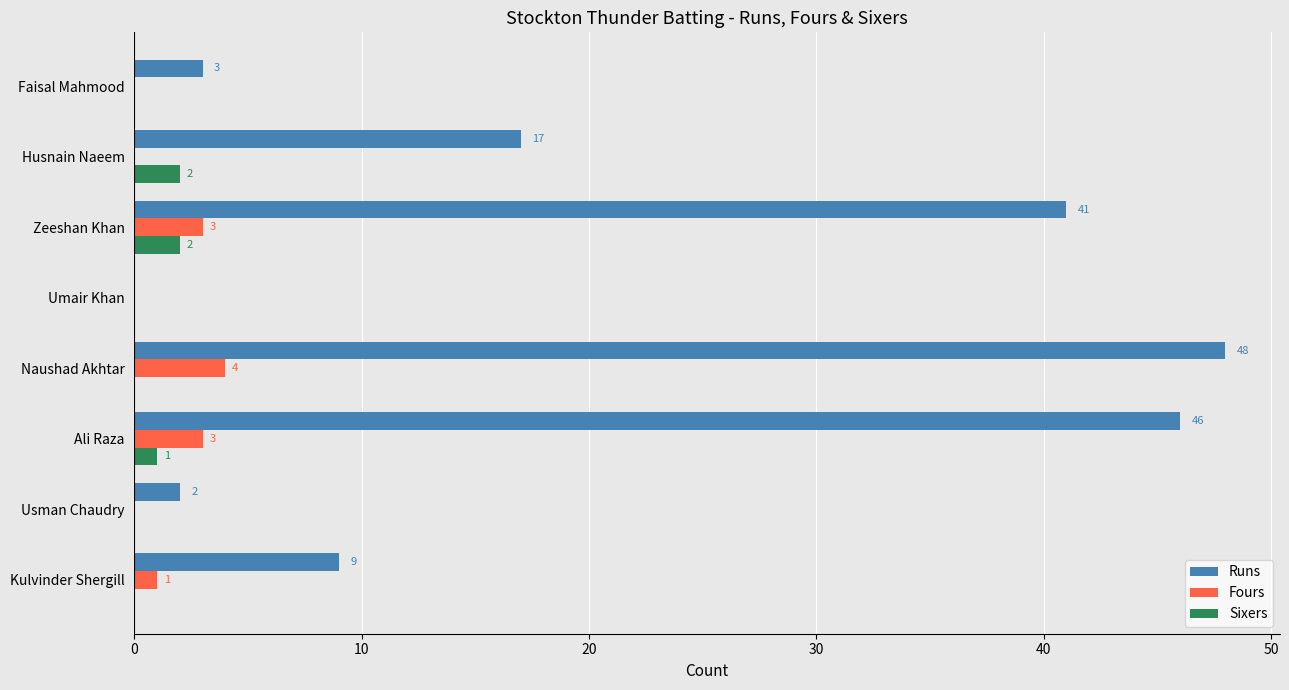

Which series has the largest total across all categories?

Runs